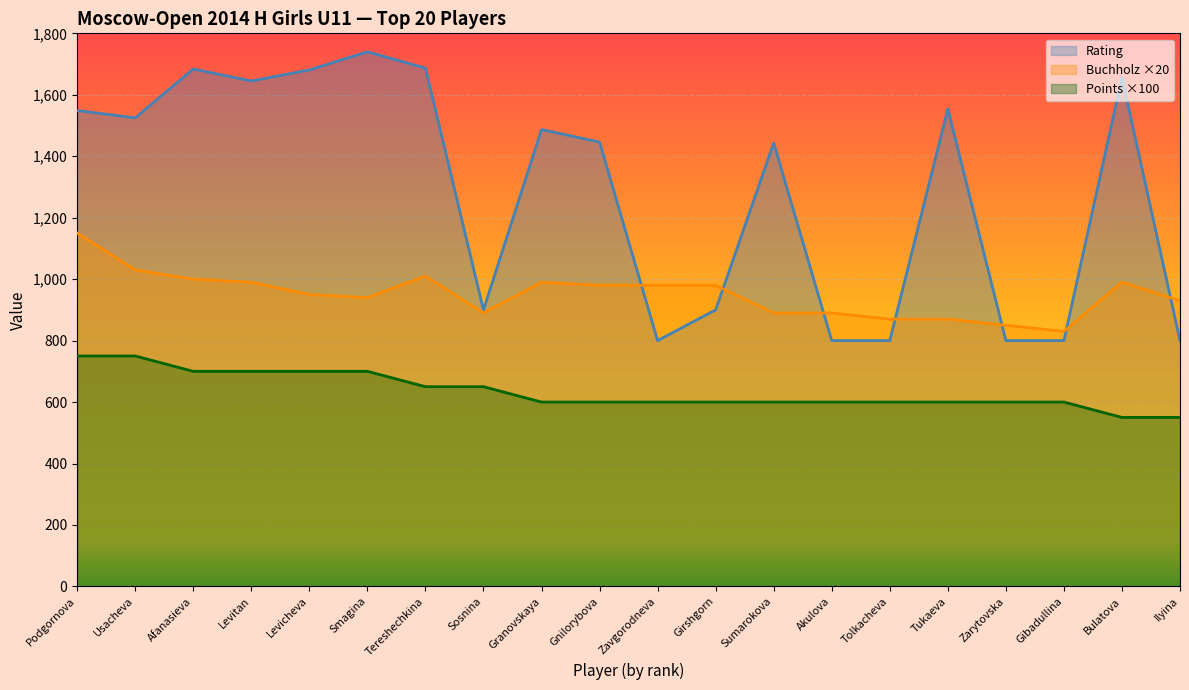

Reading right to left, what are all the values shown in this chart?

Rating: Ilyina=800	Bulatova=1656	Gibadullina=800	Zarytovska=800	Tukaeva=1554	Tolkacheva=800	Akulova=800	Sumarokova=1443	Girshgorn=900	Zavgorodneva=800	Gnilorybova=1446	Granovskaya=1487	Sosnina=900	Tereshechkina=1687	Smagina=1740	Levicheva=1681	Levitan=1645	Afanasieva=1684	Usacheva=1525	Podgornova=1549
Points: Ilyina=550	Bulatova=550	Gibadullina=600	Zarytovska=600	Tukaeva=600	Tolkacheva=600	Akulova=600	Sumarokova=600	Girshgorn=600	Zavgorodneva=600	Gnilorybova=600	Granovskaya=600	Sosnina=650	Tereshechkina=650	Smagina=700	Levicheva=700	Levitan=700	Afanasieva=700	Usacheva=750	Podgornova=750
Buchholz: Ilyina=930	Bulatova=990	Gibadullina=830	Zarytovska=850	Tukaeva=870	Tolkacheva=870	Akulova=890	Sumarokova=890	Girshgorn=980	Zavgorodneva=980	Gnilorybova=980	Granovskaya=990	Sosnina=890	Tereshechkina=1010	Smagina=940	Levicheva=950	Levitan=990	Afanasieva=1000	Usacheva=1030	Podgornova=1150